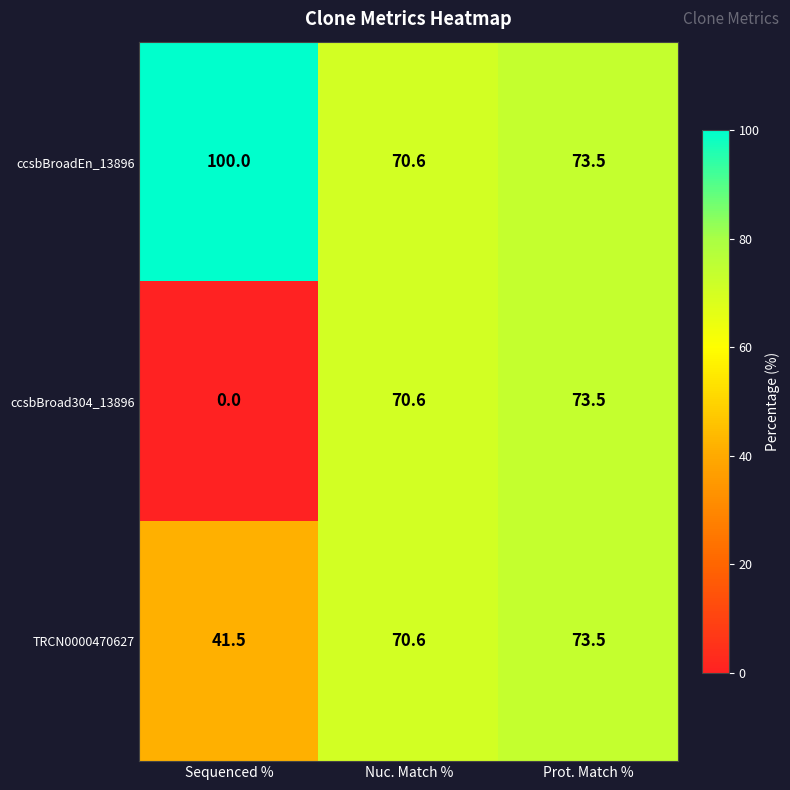

At which category is the sum across all series the highest?

Prot. Match %